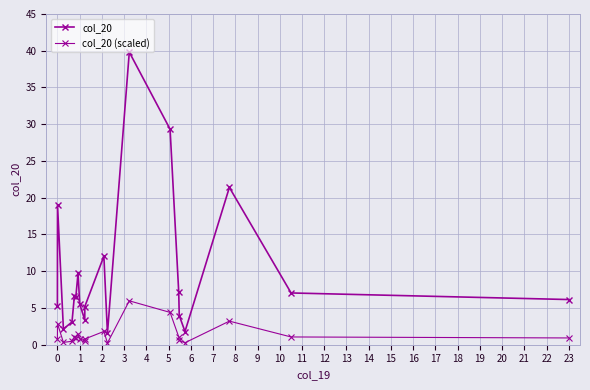

How many lines are shown in the chart?

2